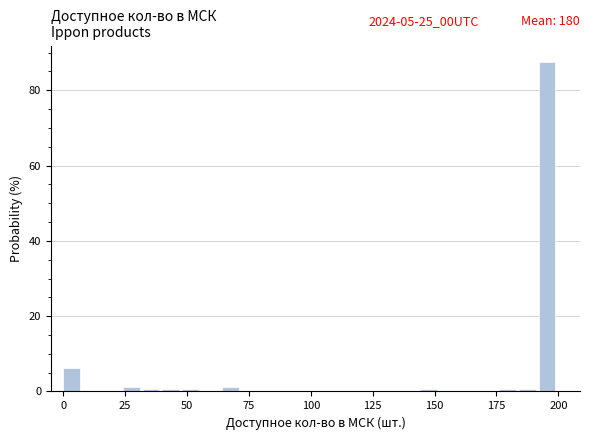

Read against the x-axis, roughly where is the centre of the tallest bar?

195